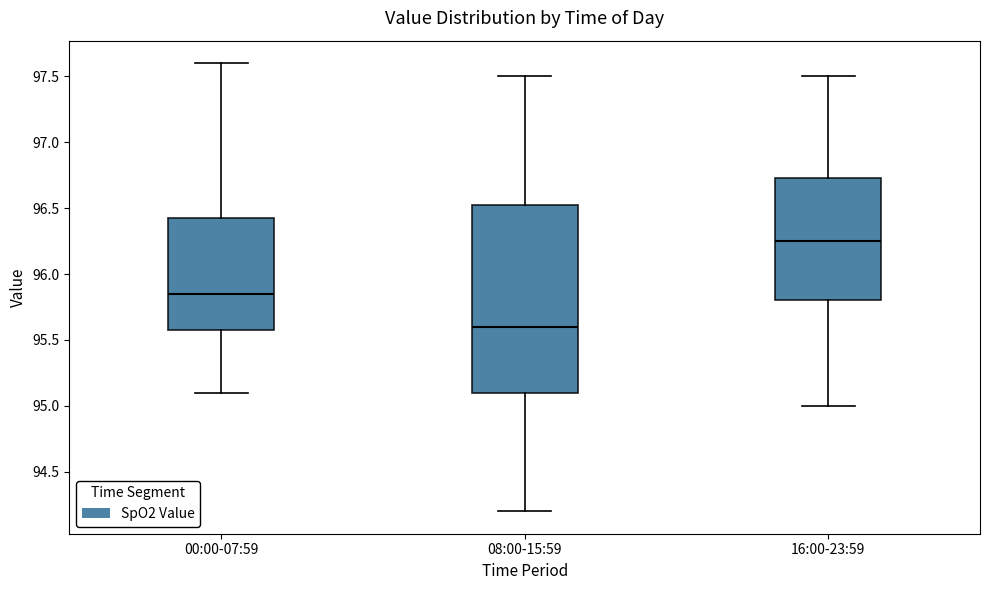

Which box is the tallest, from its lower edge to its upper edge?

08:00-15:59